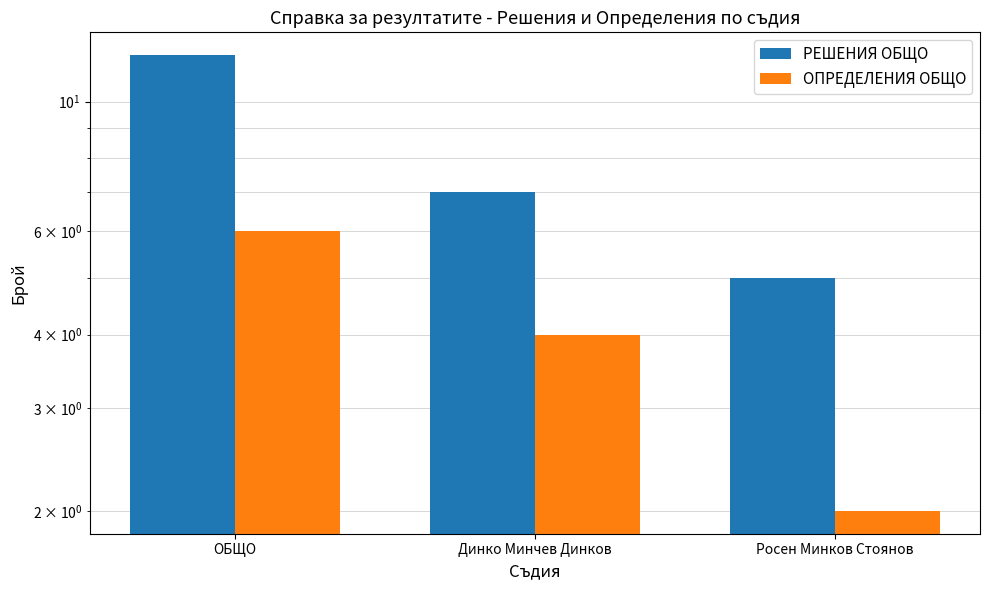

What is the spread (max minus min) of values at Динко Минчев Динков?

3